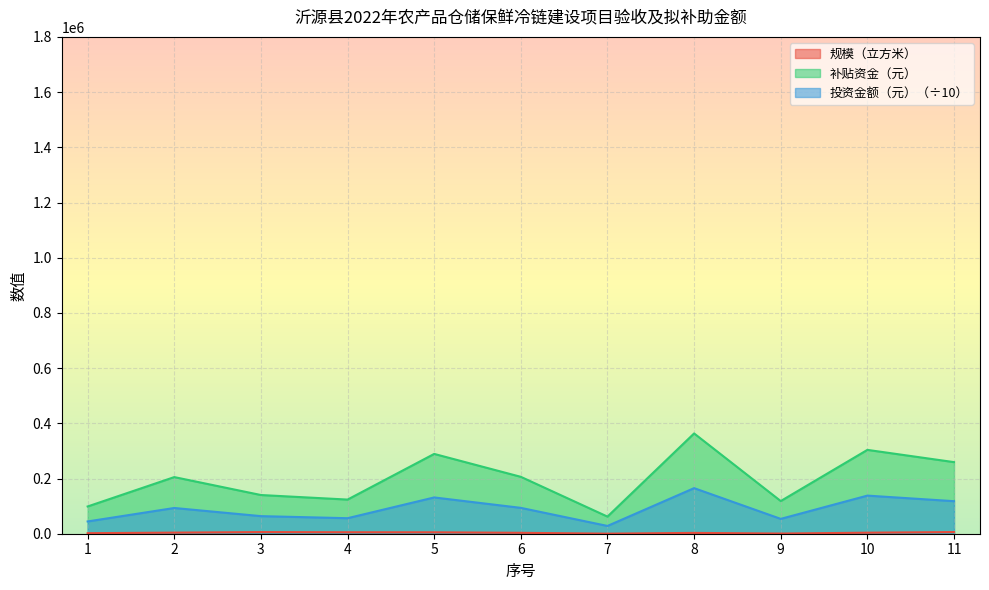

What is the lowest value of the 补贴资金（元） series?

62040.0